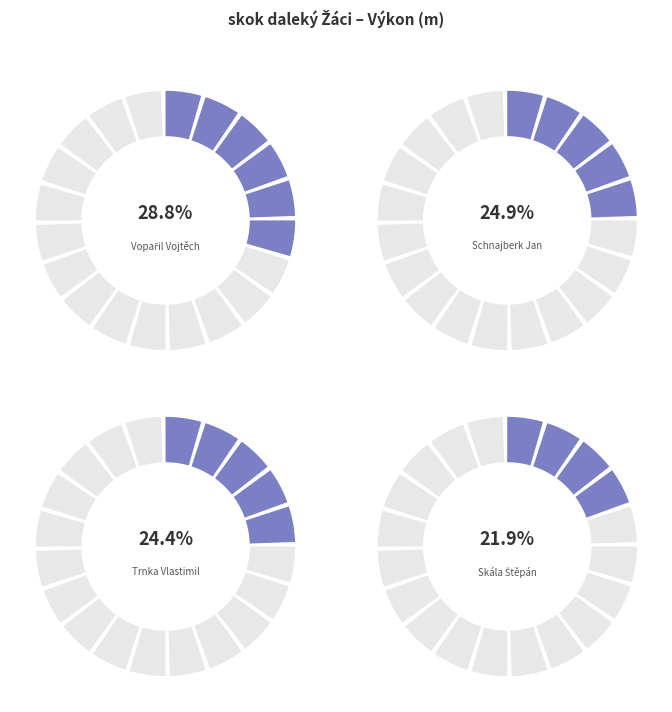

What is the total percentage of Skála Štěpán and Vopařil Vojtěch?

50.7%